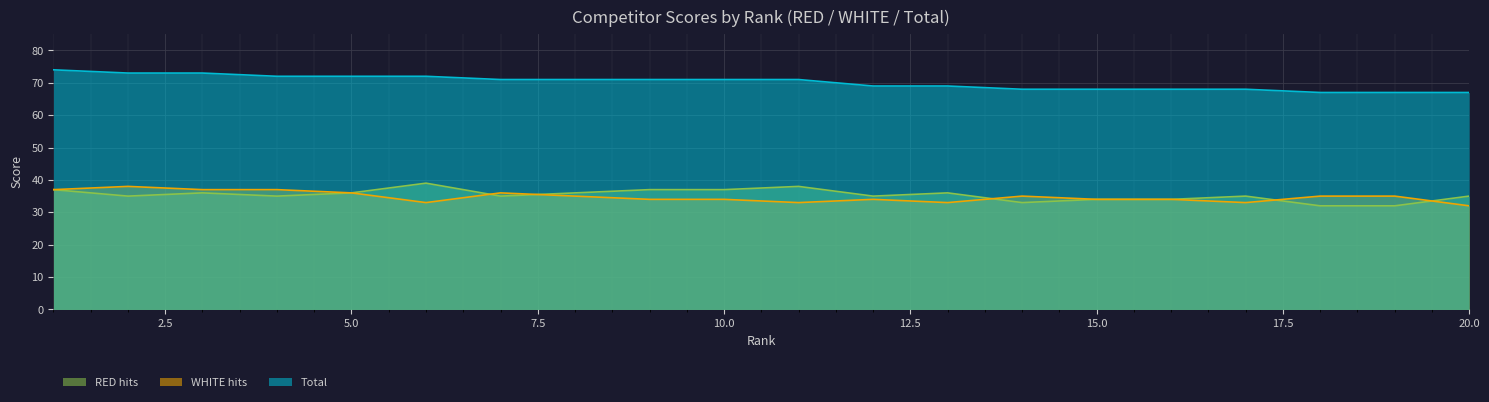

What is the minimum value shown in the chart?

32